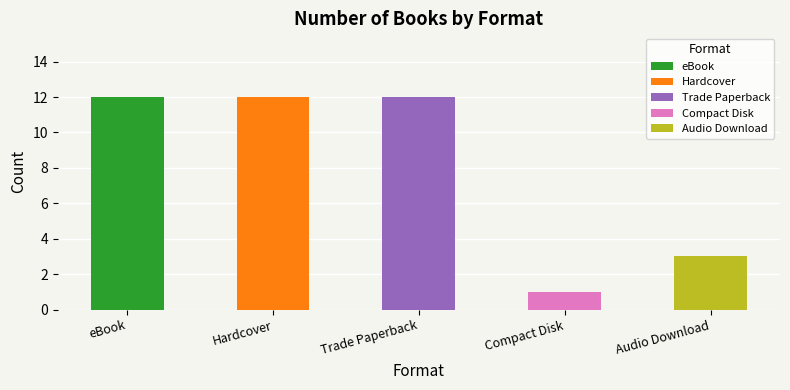

Is it true that the value at Trade Paperback is 12?

True